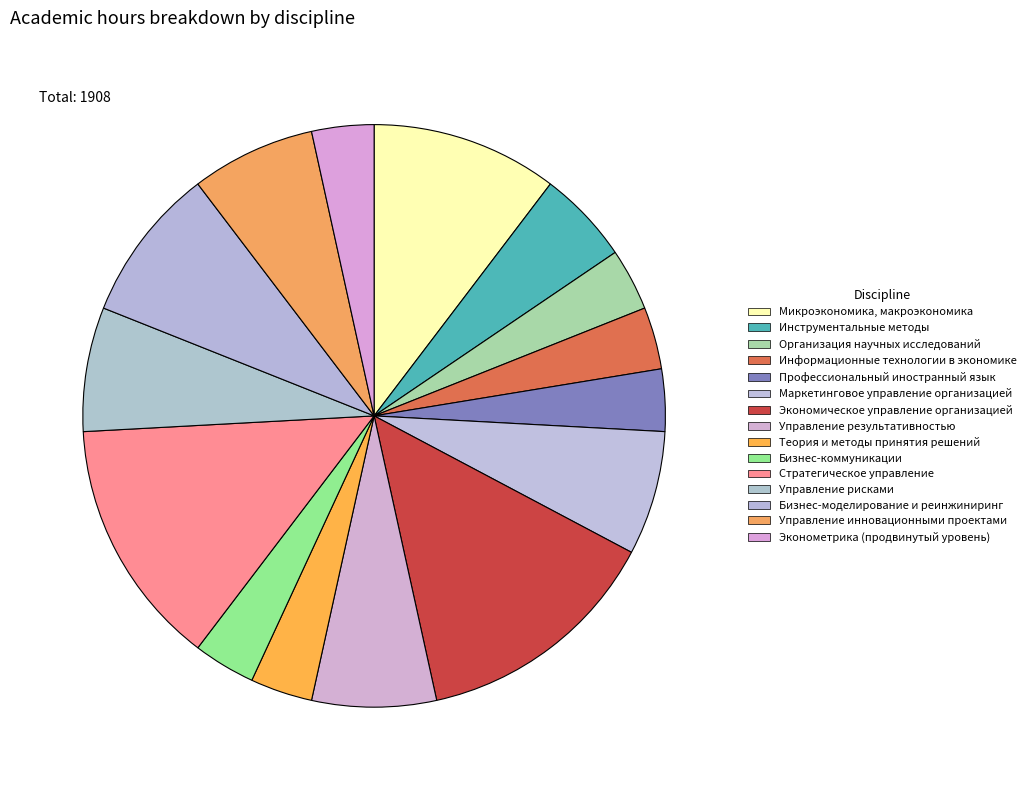

To the nearest percent, what is the average slice percentage?

7%